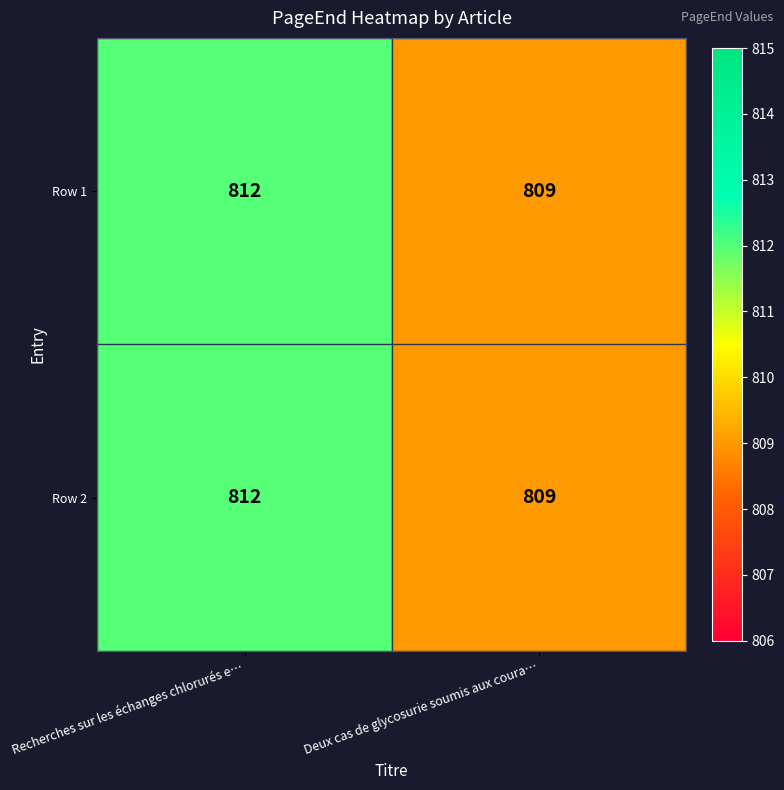

What is the sum of the Row 2 values at Deux cas de glycosurie soumis aux coura… and Recherches sur les échanges chlorurés e…?

1621